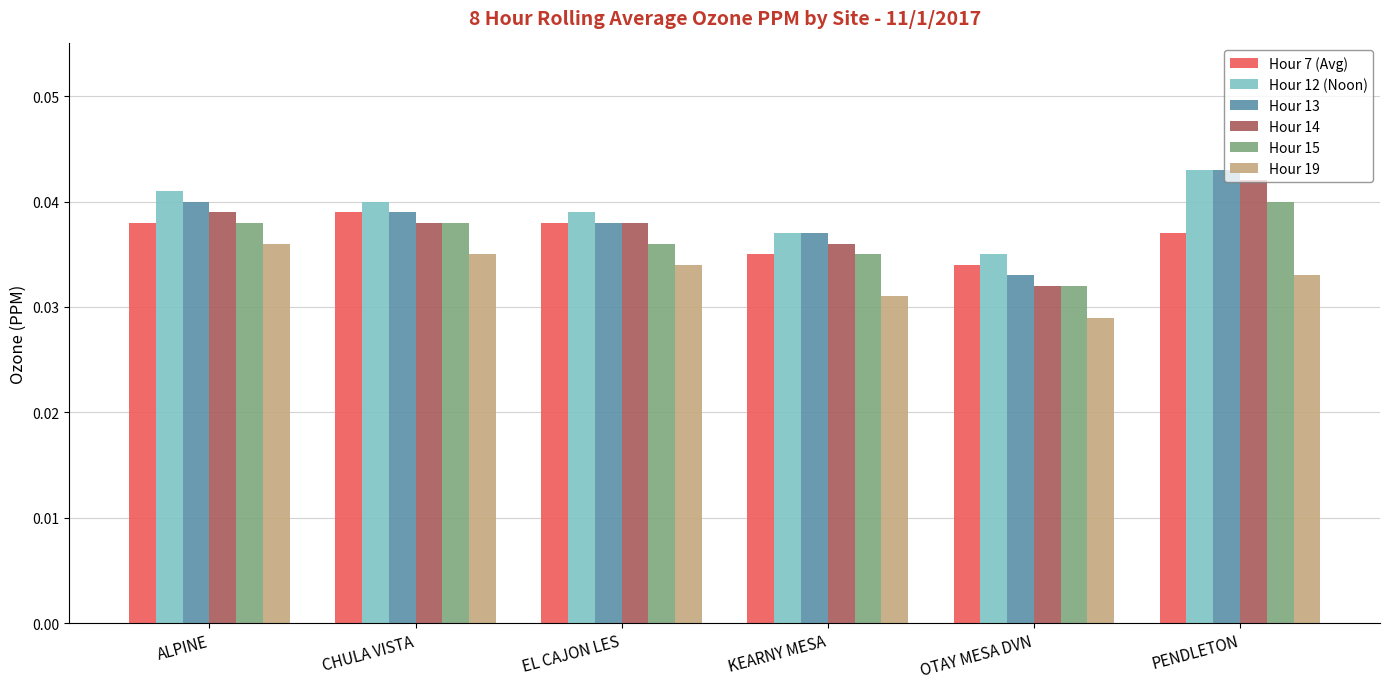

What is the label of the 6th bar from the right?

ALPINE